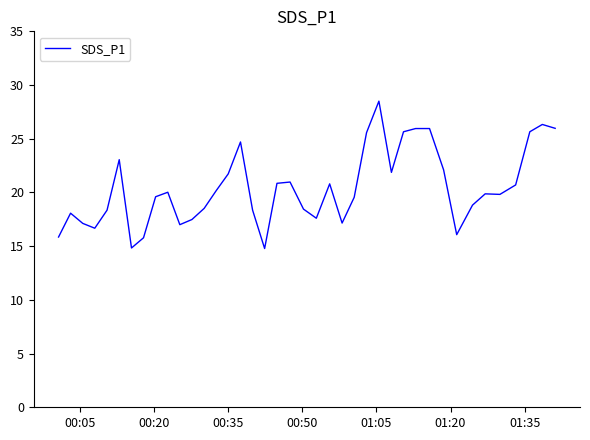

What is the difference between the maximum and minimum values?

13.7